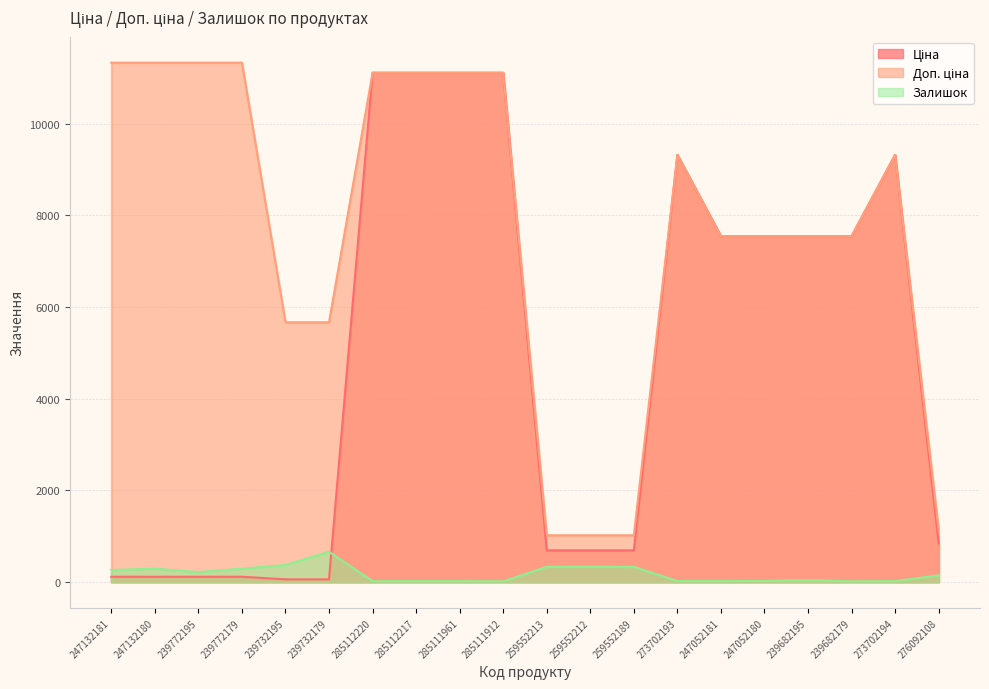

What is the average value of the Доп. ціна series?

7707.3